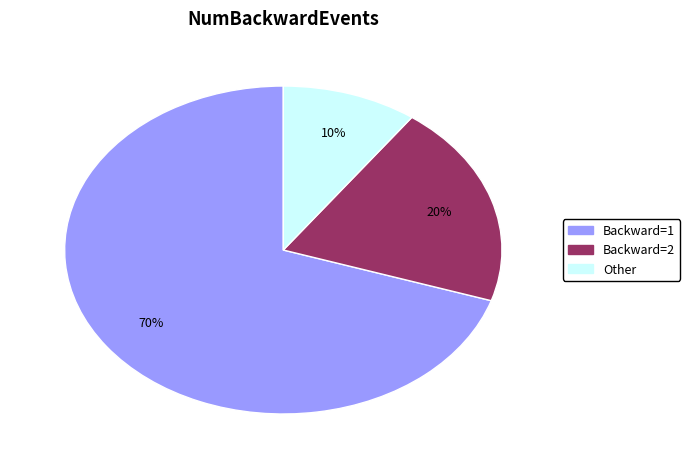

To the nearest percent, what is the average slice percentage?

33%